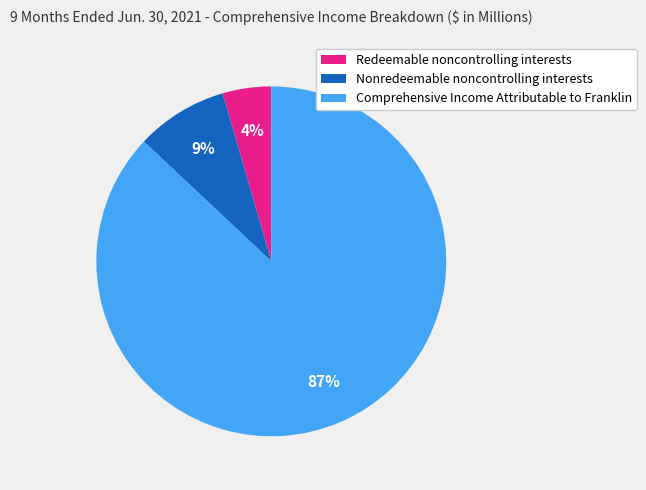

Rank the categories by value from highest to lowest.

Comprehensive Income Attributable to Franklin, Nonredeemable noncontrolling interests, Redeemable noncontrolling interests